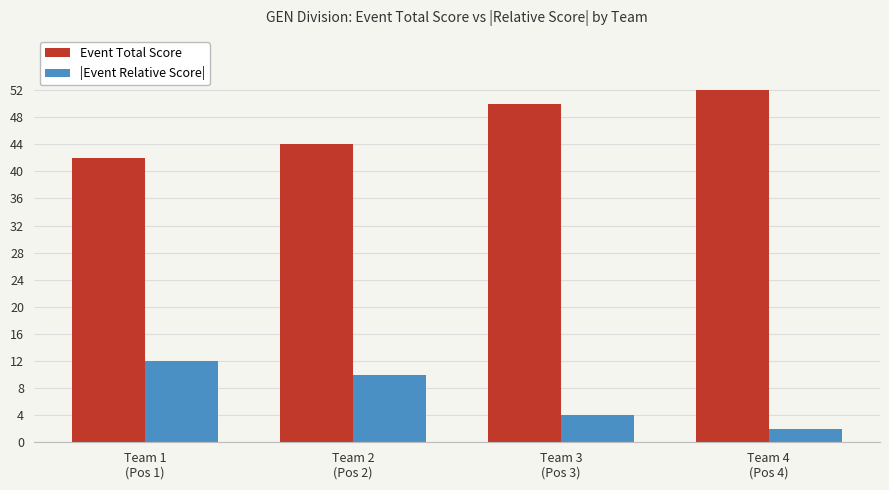

At how many categories does at least one series exceed 27?

4